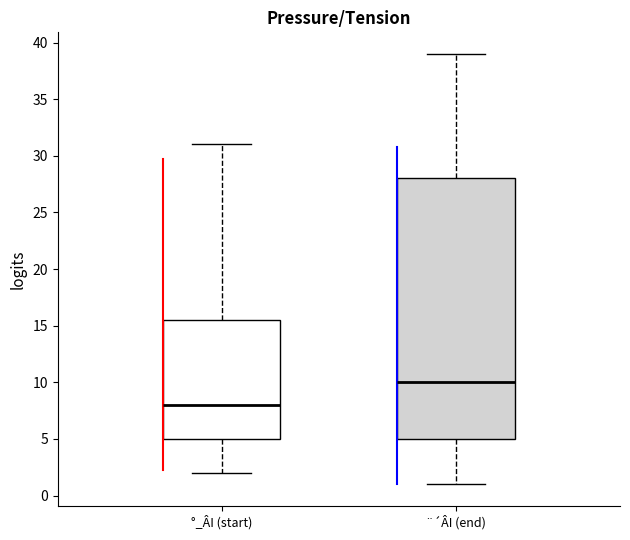

Which box's median line is the highest?

¨´ÂI (end)